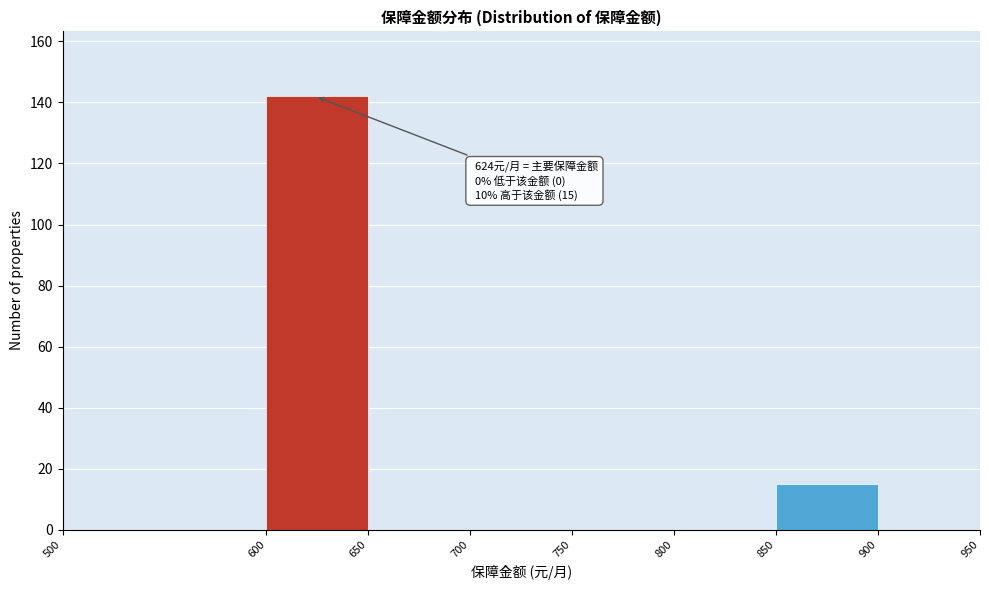

Over which range of the x-axis is the bar tallest?

600 to 650